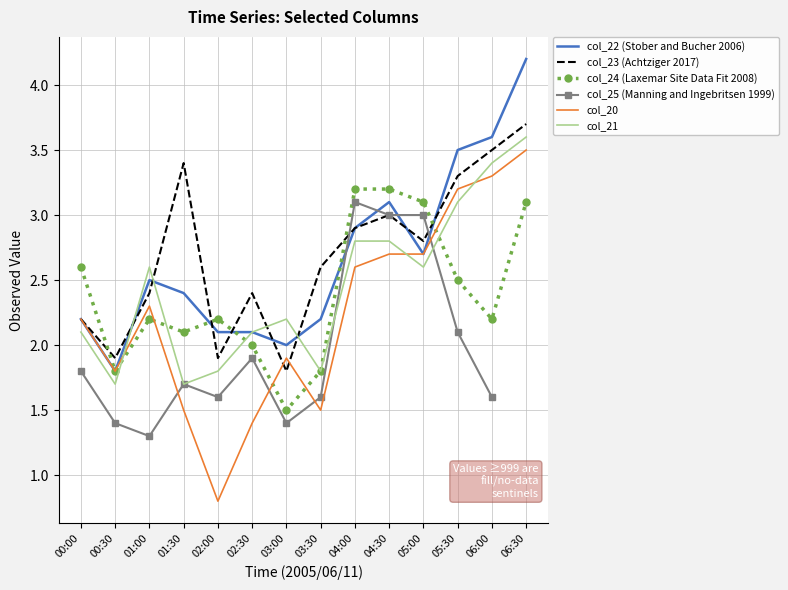

The value of col_24 (Laxemar Site Data Fit 2008) at 02:30 is 2.0. True or false?

True